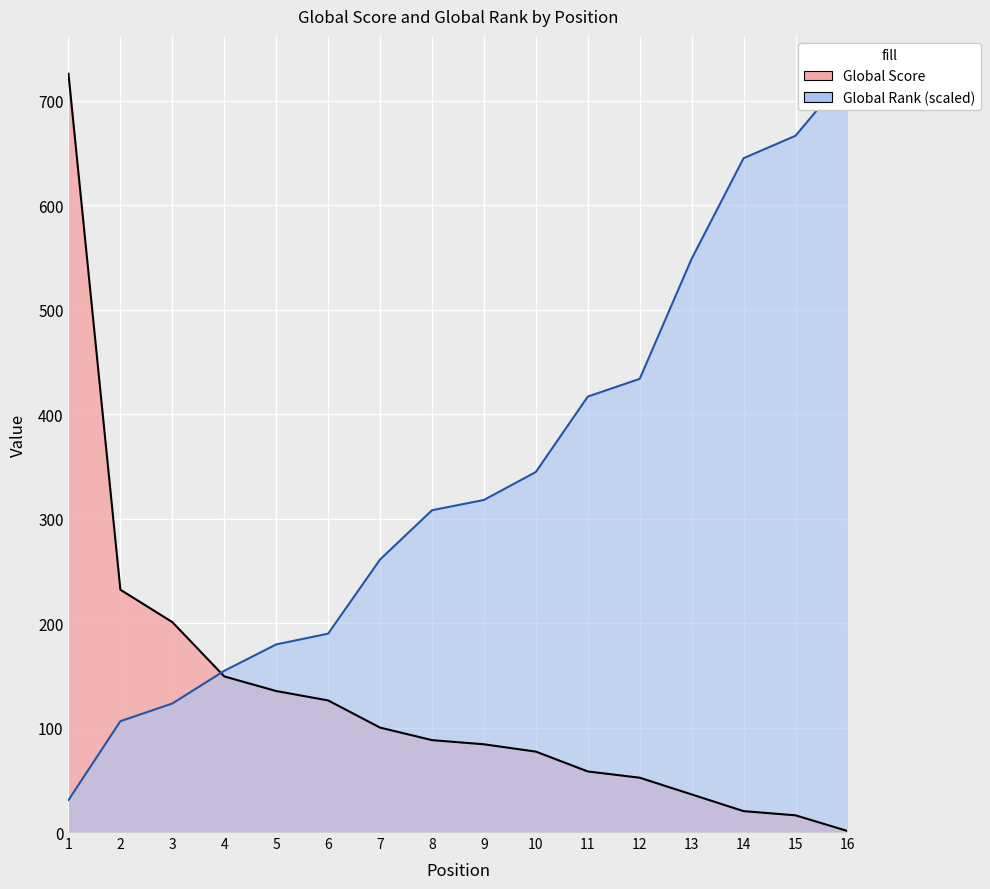

Does the chart display data point markers on the line(s)?

No